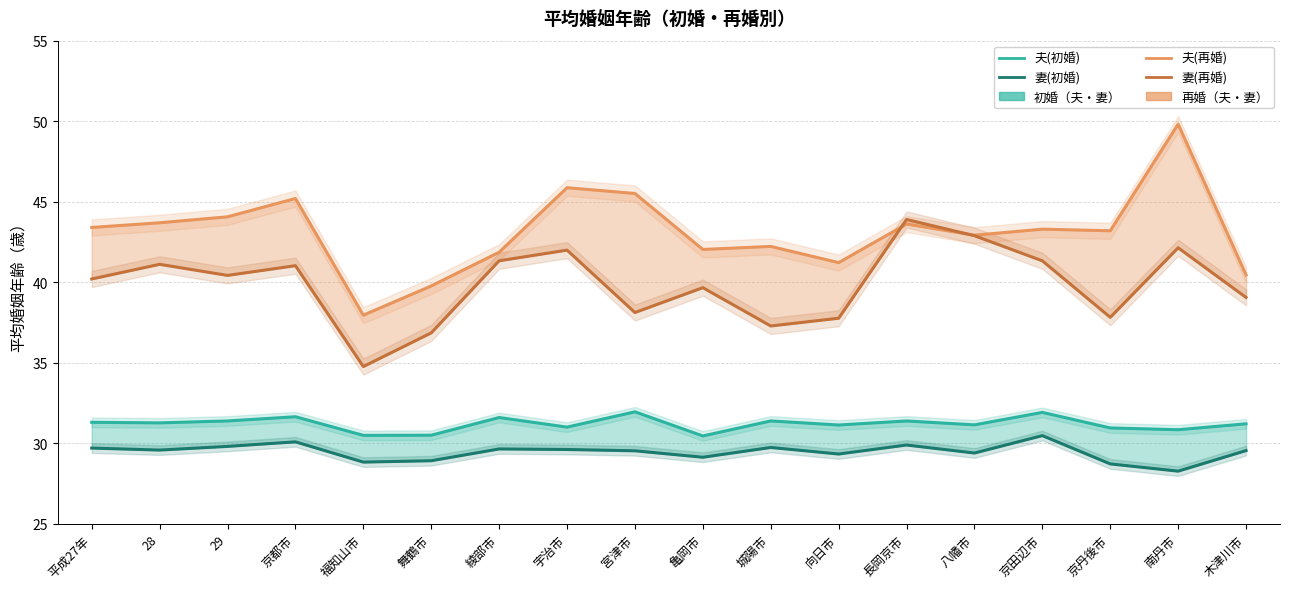

At which category does 妻(再婚) reach its first local valley?

29